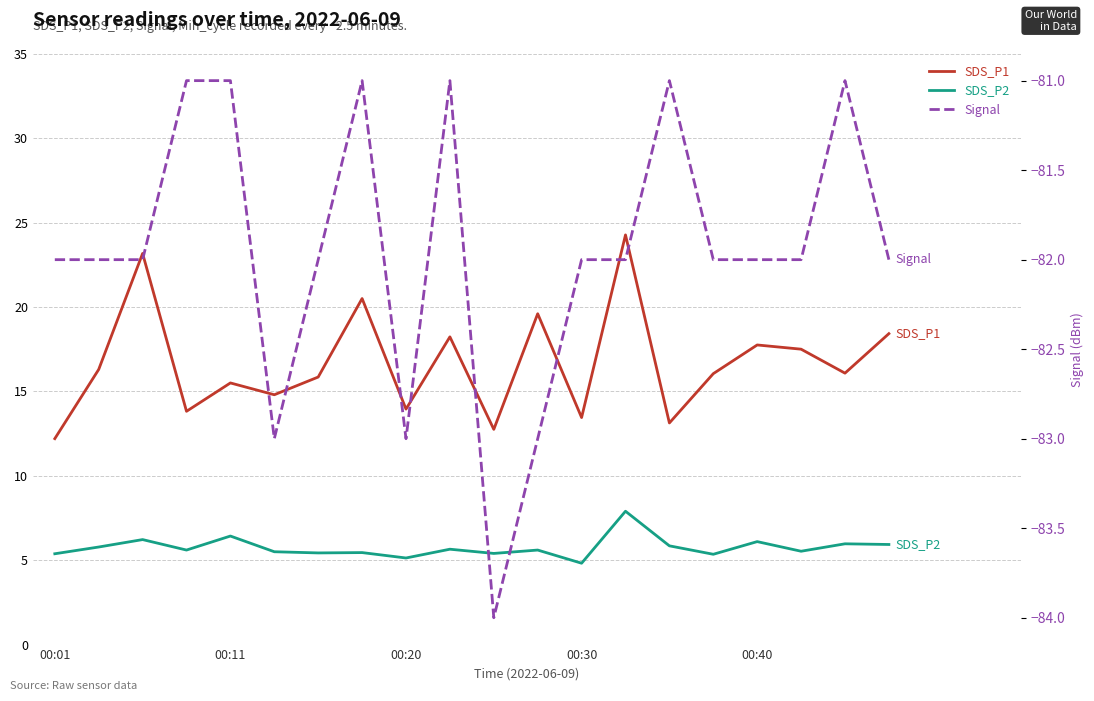

True or false: SDS_P2 and Signal cross at least once.

False